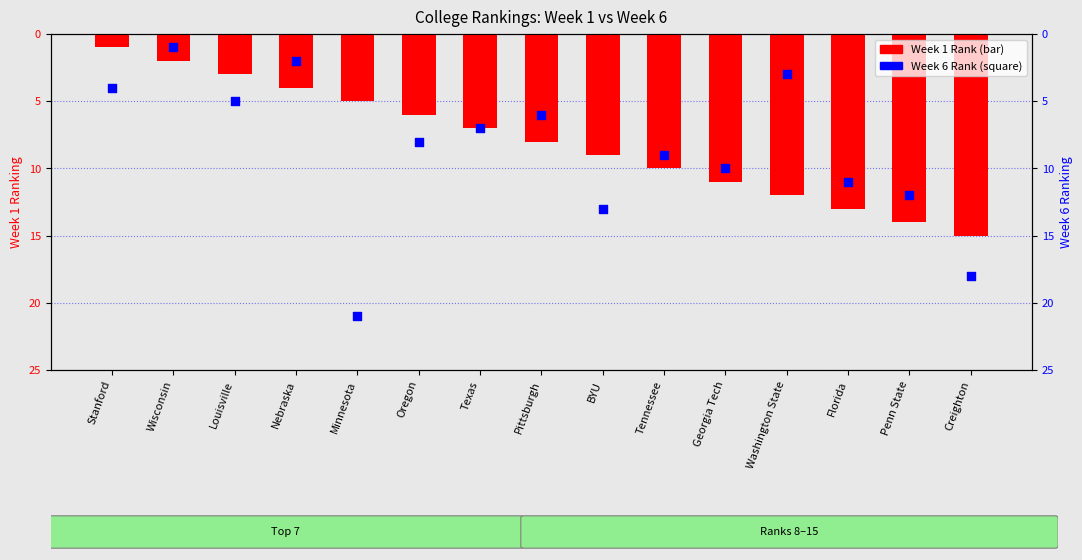

What is the total value across all series at Nebraska?

6